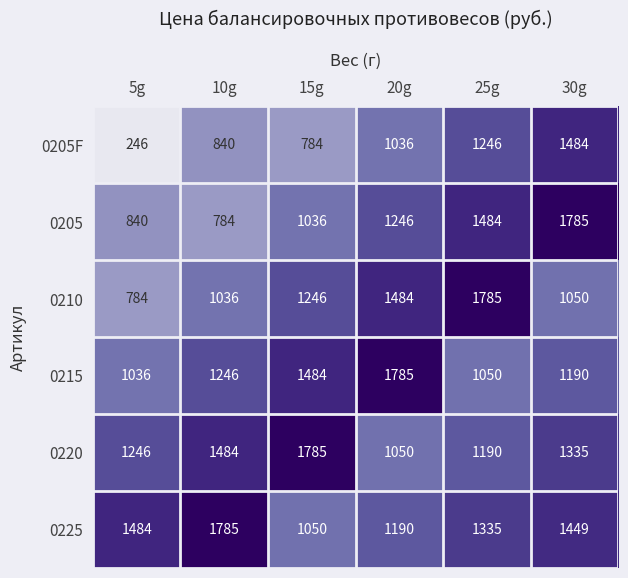

What is the highest value of the 0205F series?

1484